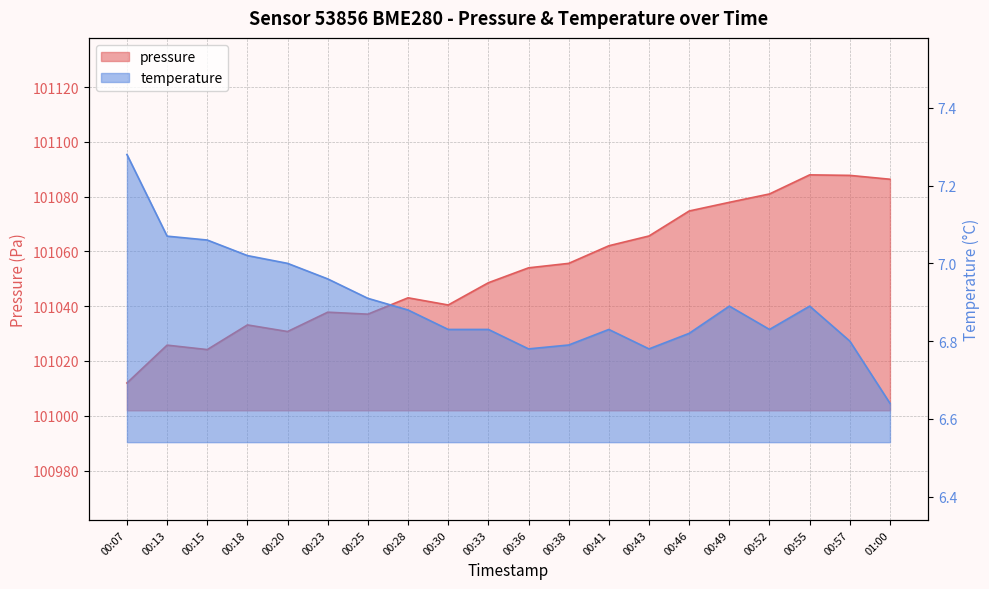

Rank the series by their maximum value, from lowest to highest.

temperature, pressure